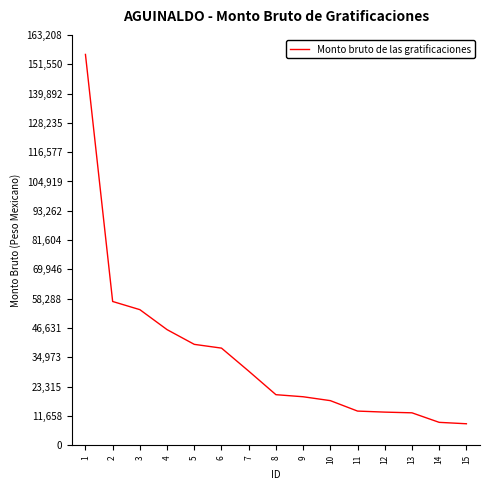

Where is the data nearest to the value 82010?

2